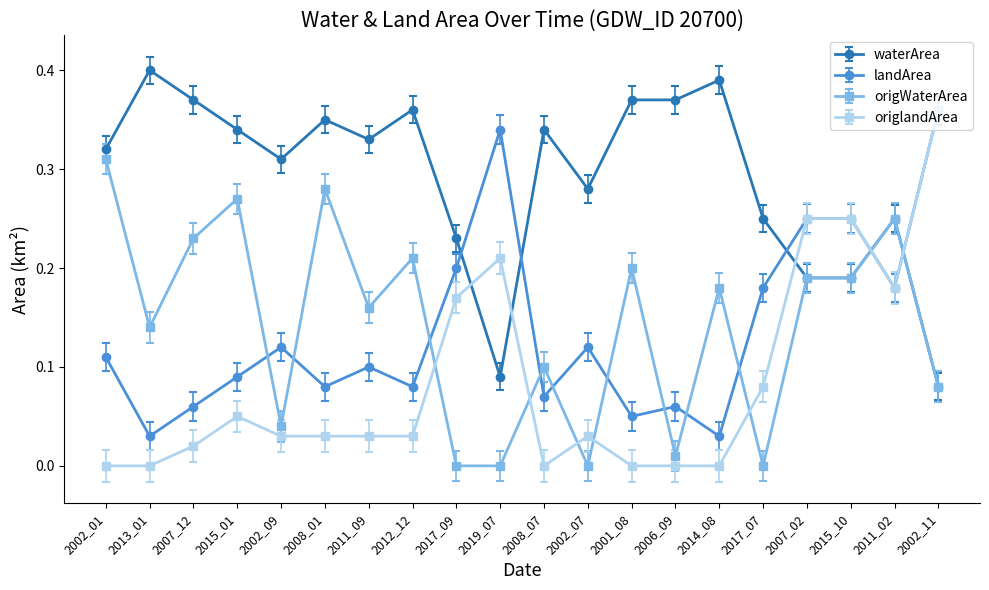

After their last crossing, which series has the higher values: waterArea or origlandArea?

origlandArea